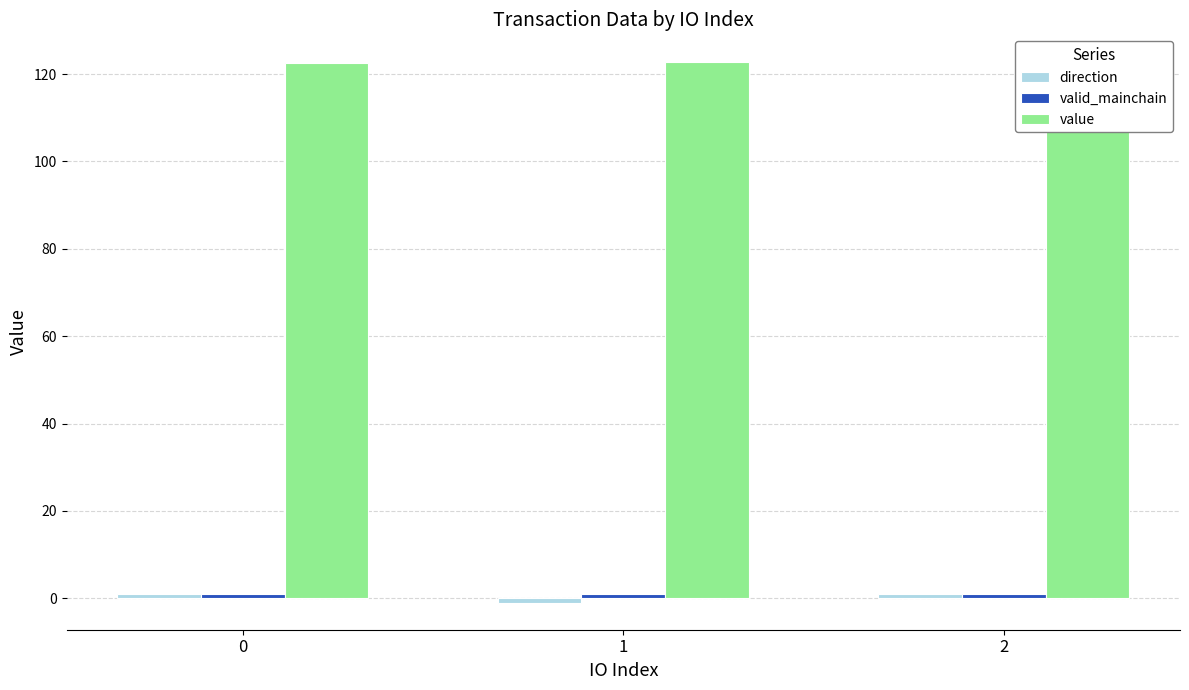

What is the value of the value bar at the 1st from the left?

122.5